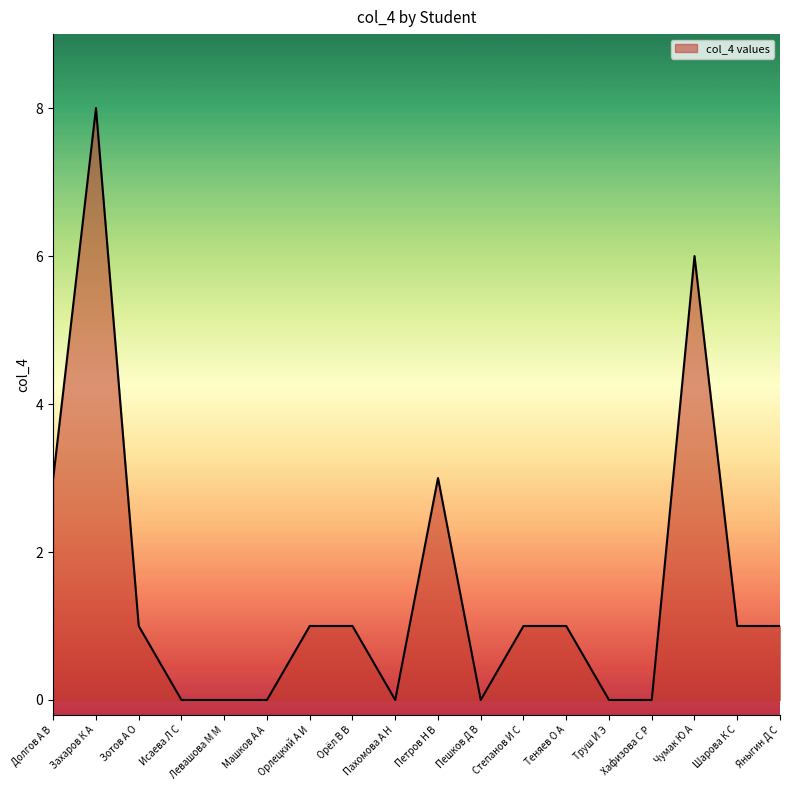

Which has a higher value, Хафизова С Р or Орлецкий А И?

Орлецкий А И